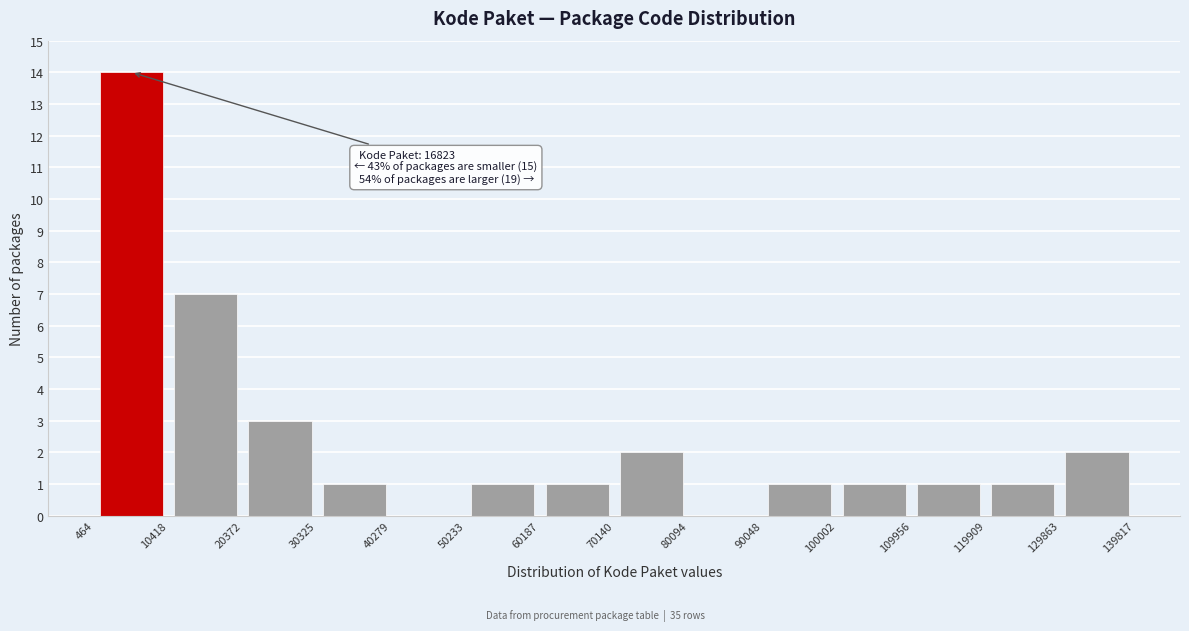

Which range on the x-axis has the tallest bar?

464 to 10418